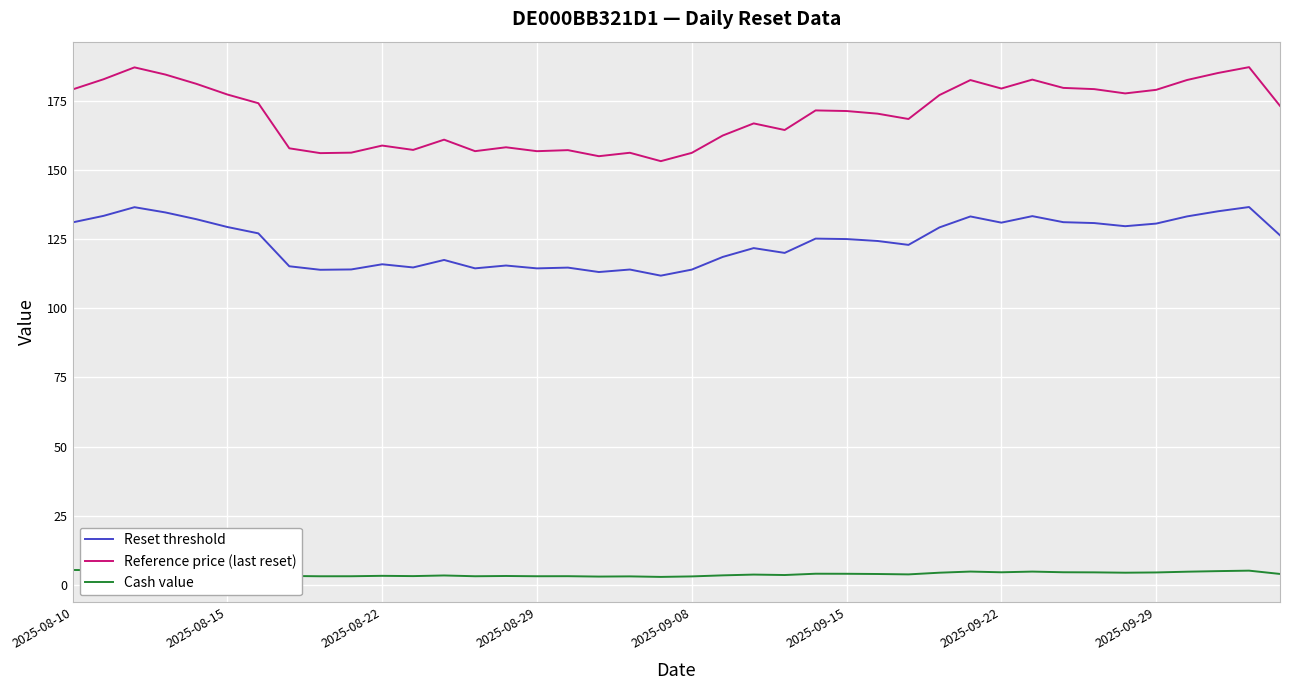

True or false: Reset threshold and Cash value intersect in this chart.

False